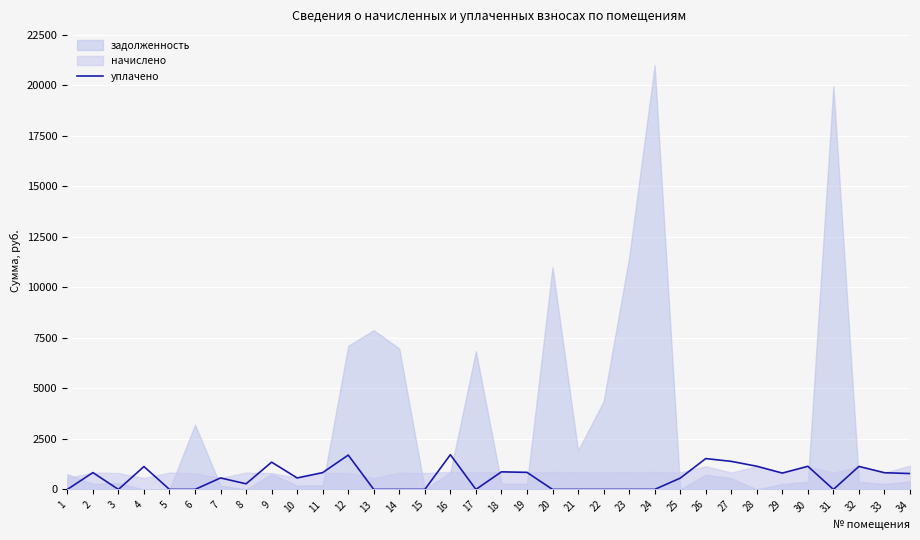

The value of уплачено at 21 is -969.8. True or false?

False